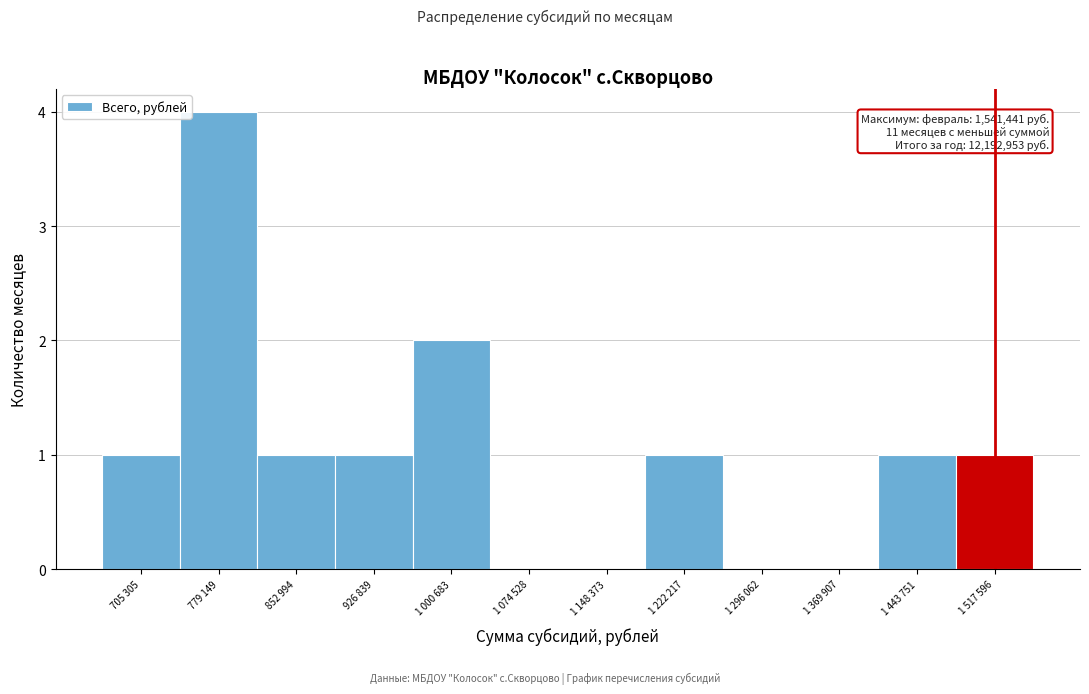

Reading right to left, list all the values displayed in this chart.

1 517 596=1	1 443 751=1	1 369 907=0	1 296 062=0	1 222 217=1	1 148 373=0	1 074 528=0	1 000 683=2	926 839=1	852 994=1	779 149=4	705 305=1